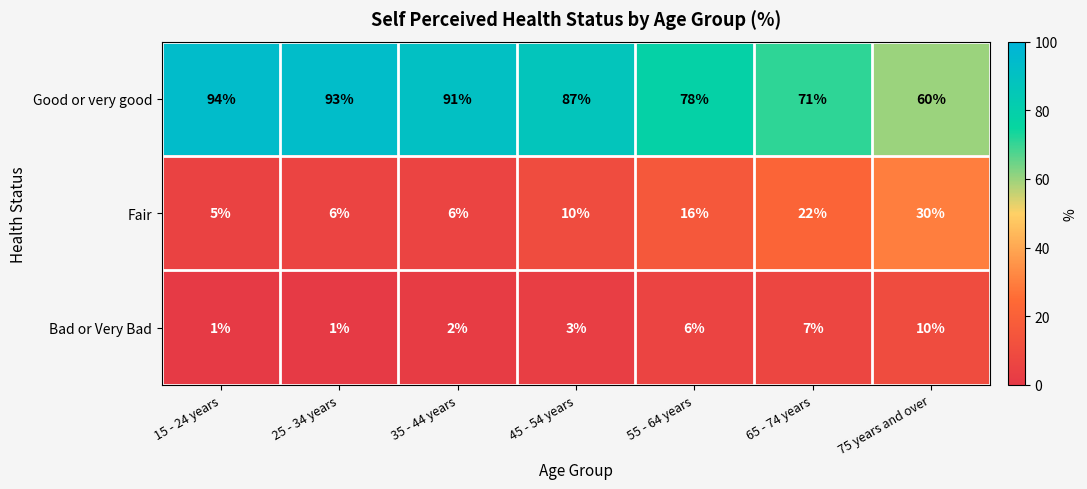

Is it true that Fair equals 5 at 65 - 74 years?

False